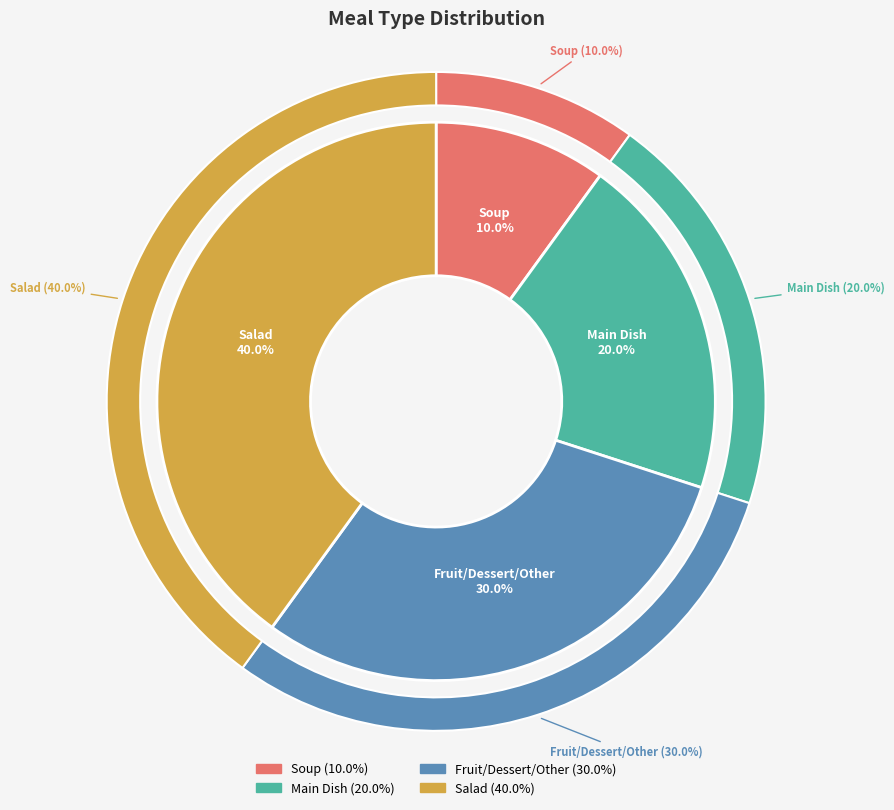

The Main Dish slice represents 33% of the pie. True or false?

False